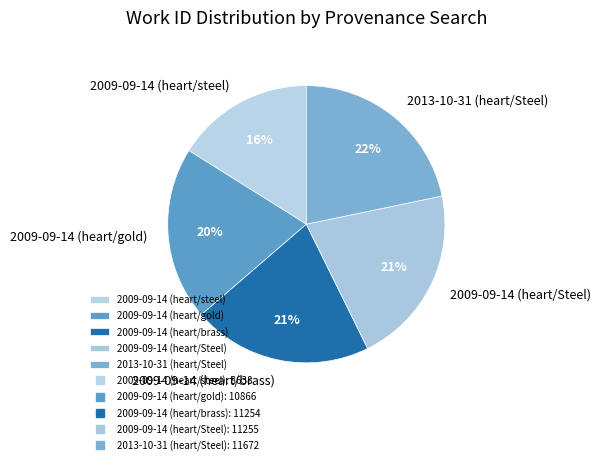

What is the smallest slice in the pie chart?

2009-09-14 (heart/steel)